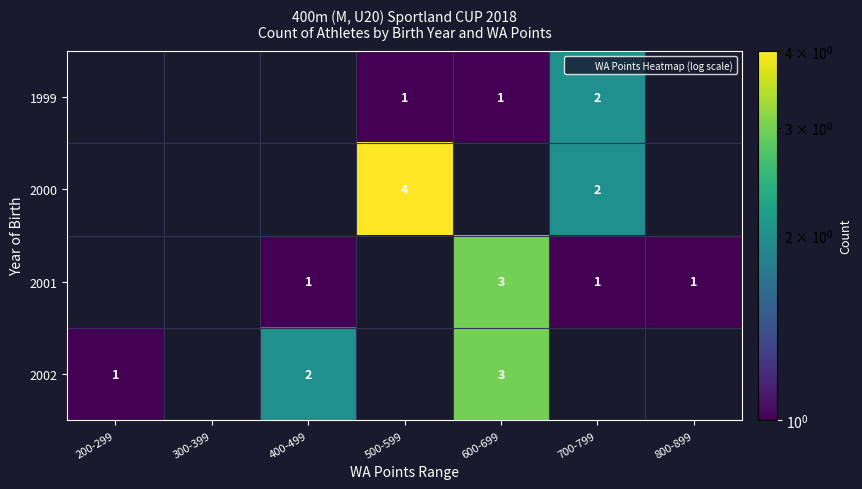

Which series has the largest total across all categories?

2000